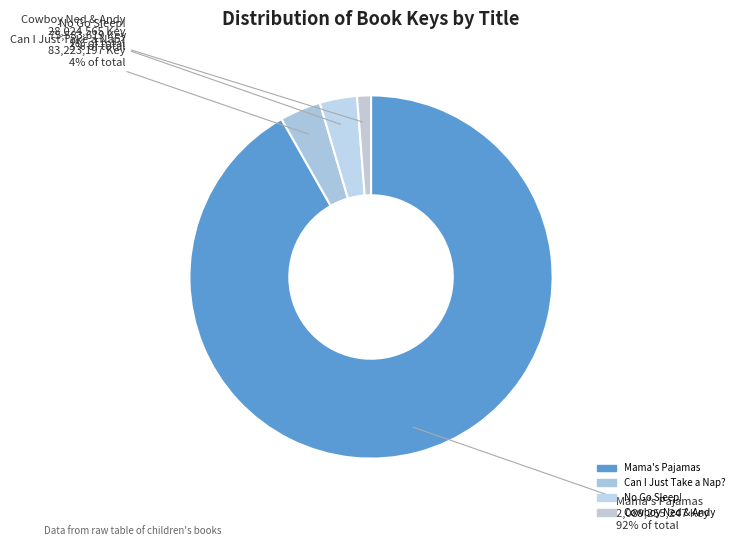

Is it true that No Go Sleep! is 3% of the pie?

True